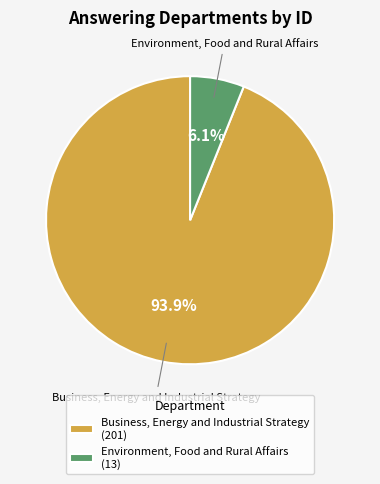

Rank the categories by value from lowest to highest.

Environment, Food and Rural Affairs, Business, Energy and Industrial Strategy